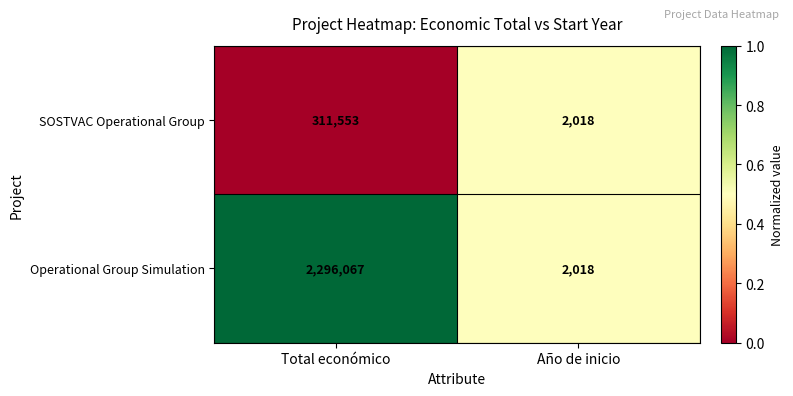

Which series has the largest total across all categories?

Operational Group Simulation